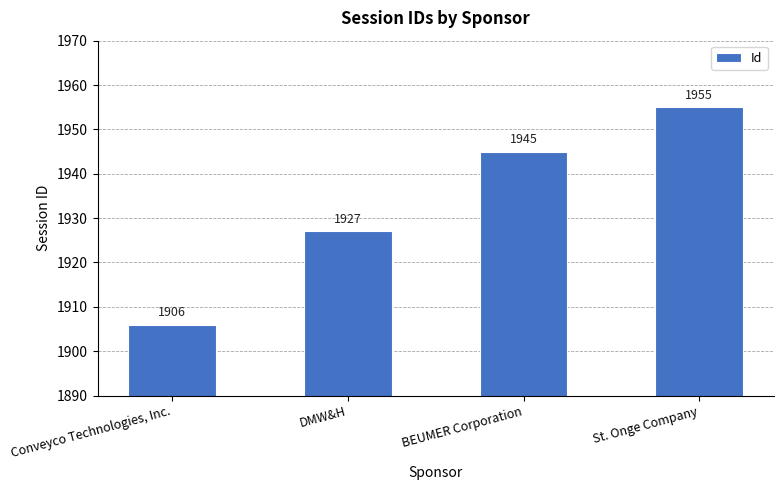

What is the sum of all values?

7733